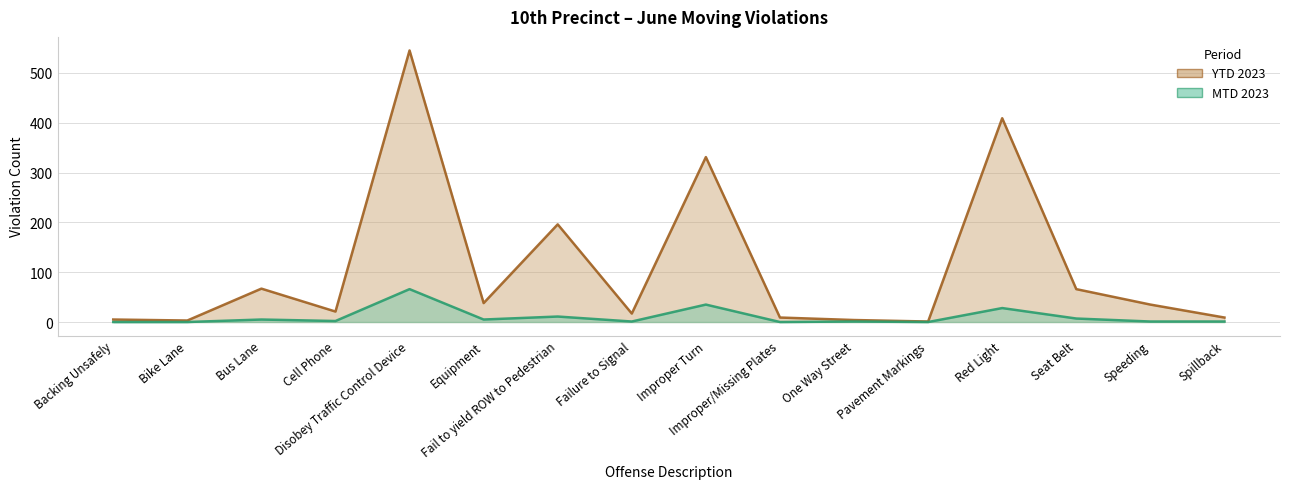

What is the difference between the maximum and second lowest values in the MTD 2023 series?

66